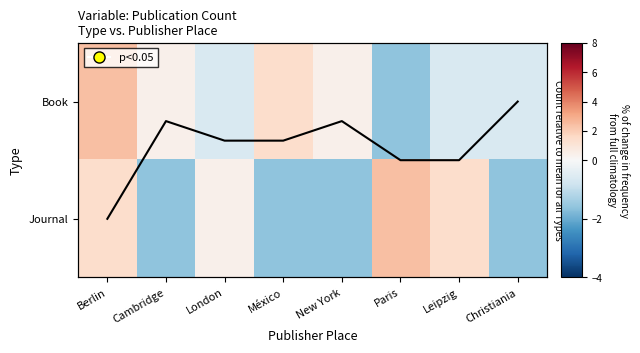

What is the difference between the highest and lowest values at London?

1.0